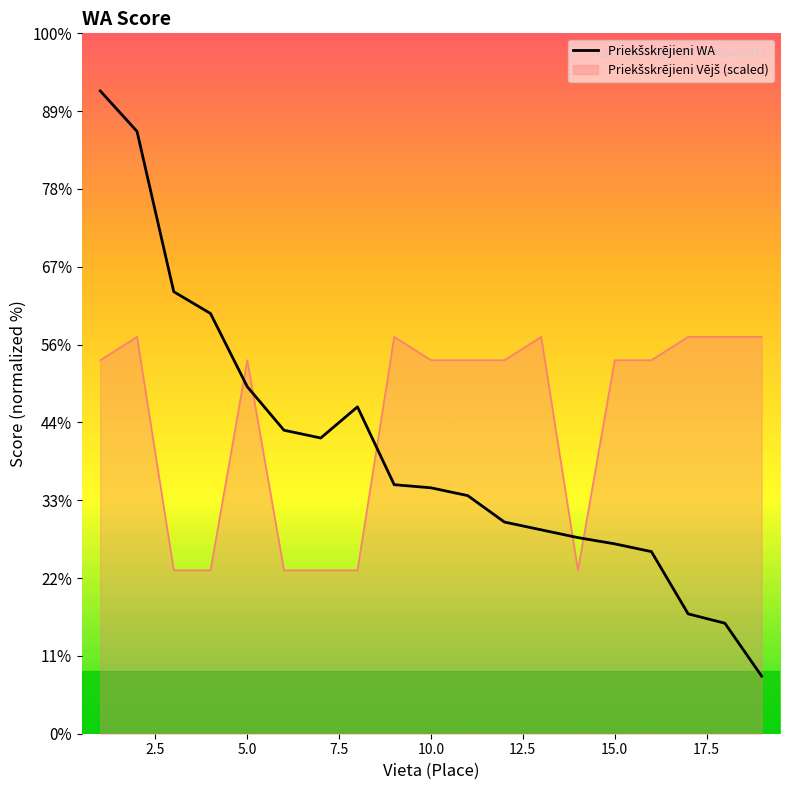

Reading left to right, what are all the values shown in this chart?

863	837	734	720	673	645	640	660	610	608	603	586	581	576	572	567	527	521	487